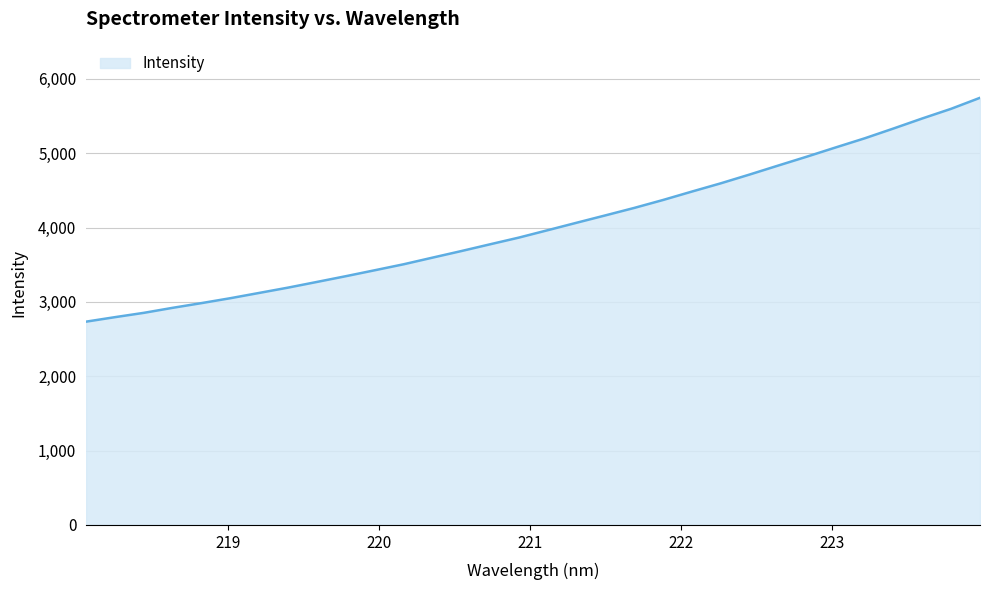

True or false: there are more than 0 points higher than both neighbors.

False